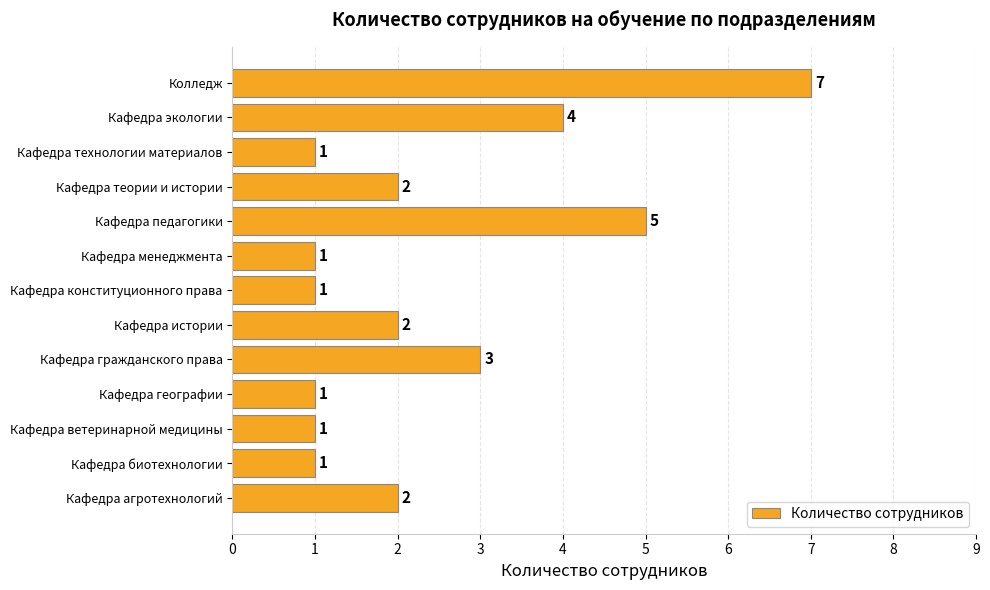

What is the difference between the second highest and second lowest values?

4